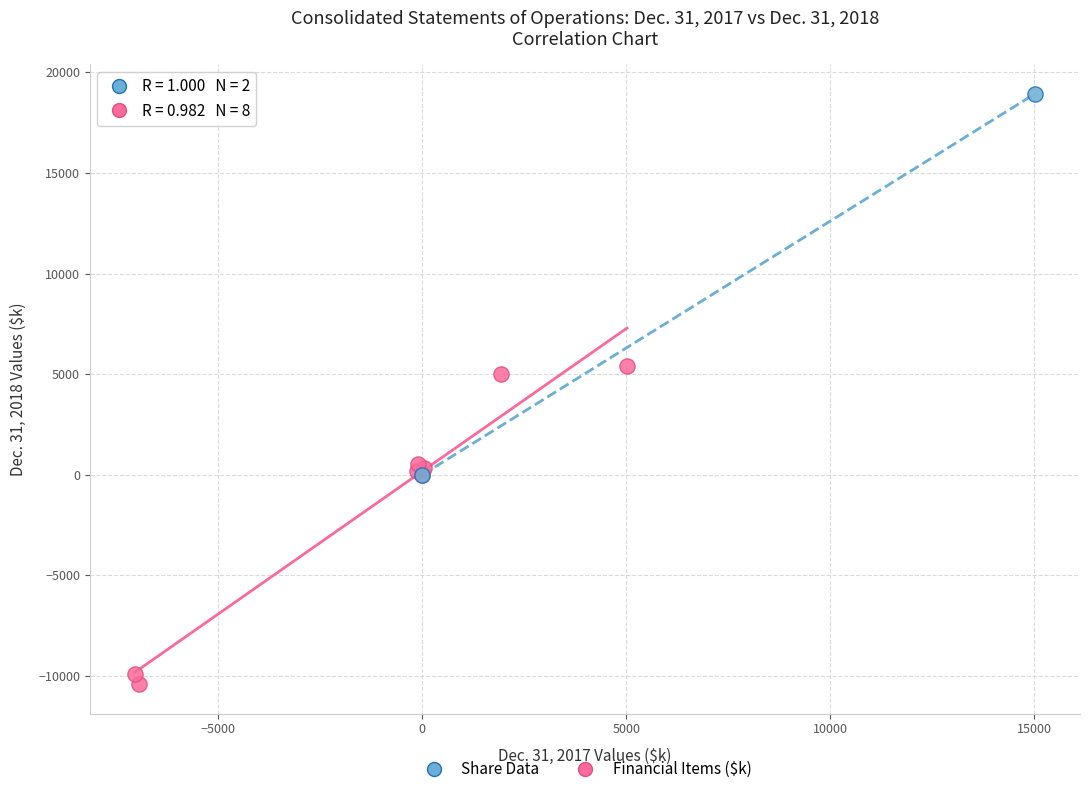

What are all the series names shown in the legend?

Share Data, Financial Items ($k)